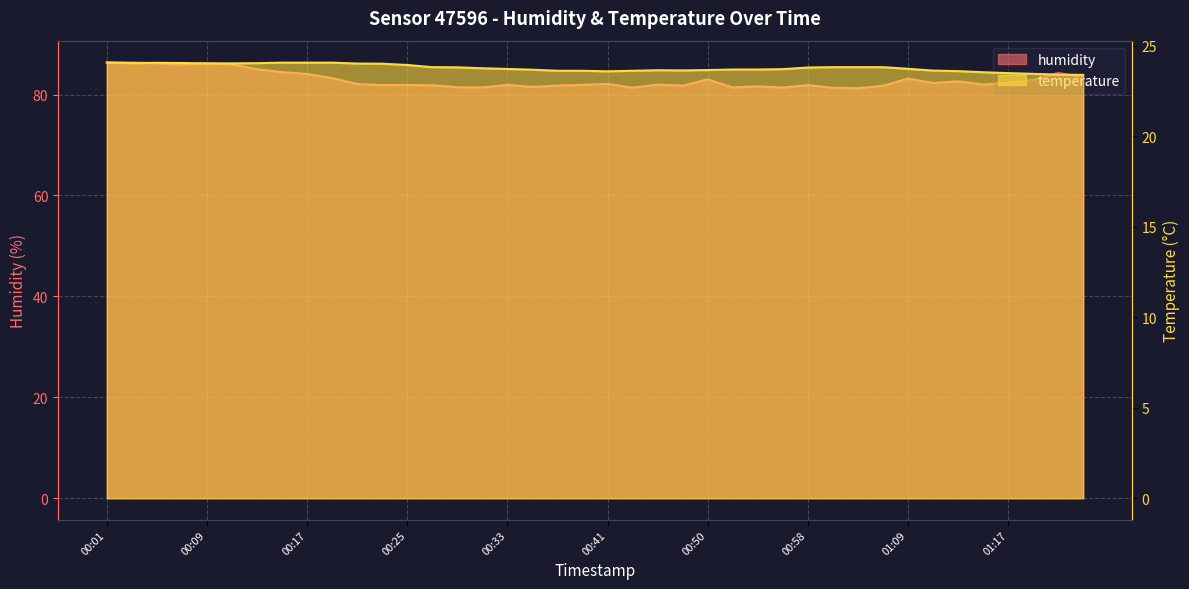

True or false: temperature and humidity intersect in this chart.

False